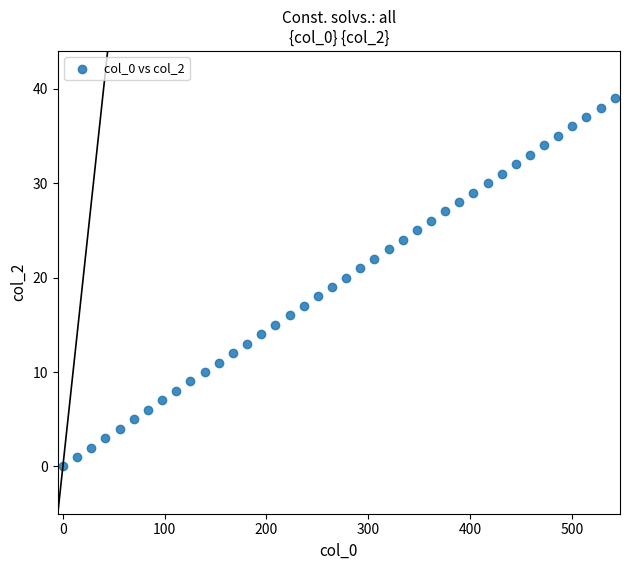

What is the range of Y values (max minus min)?

39